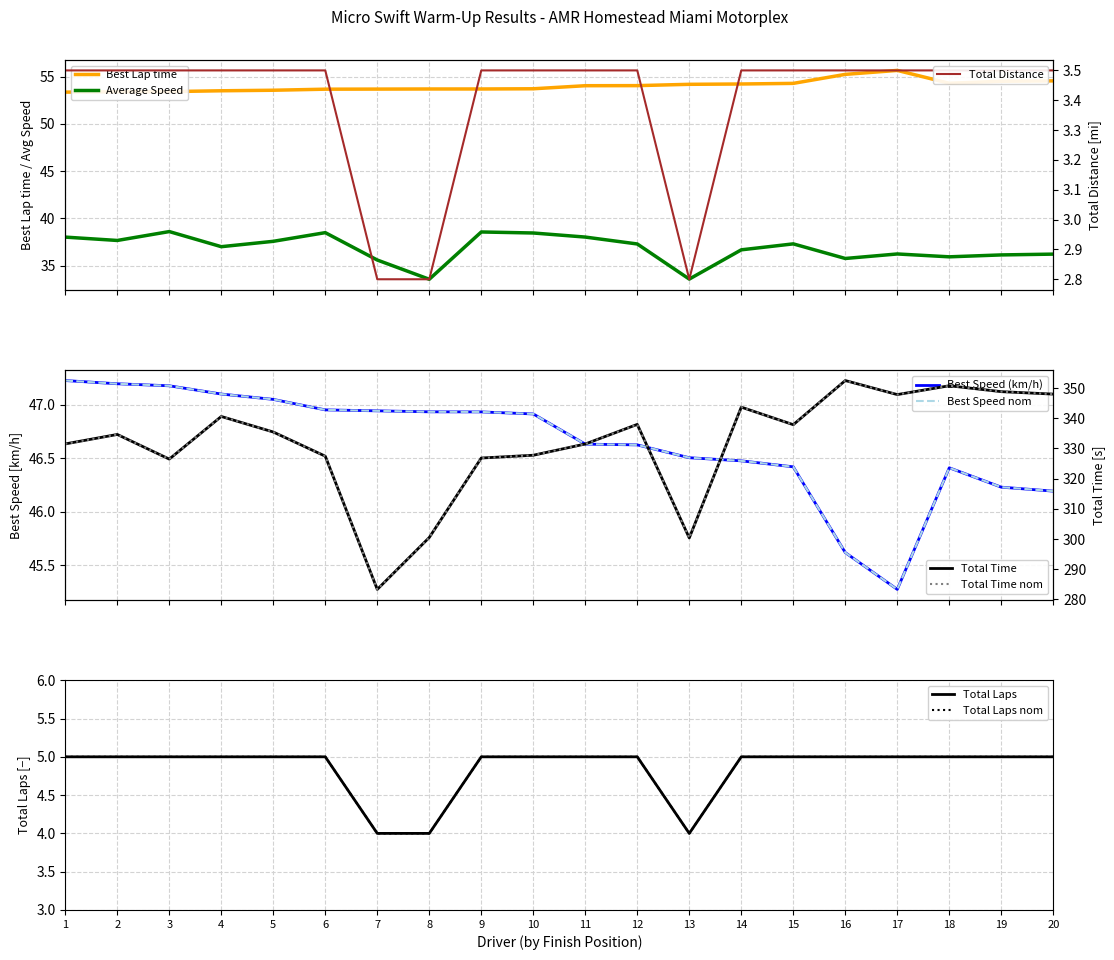

What is the value of the Best Speed point at the 11th from the left?

46.6